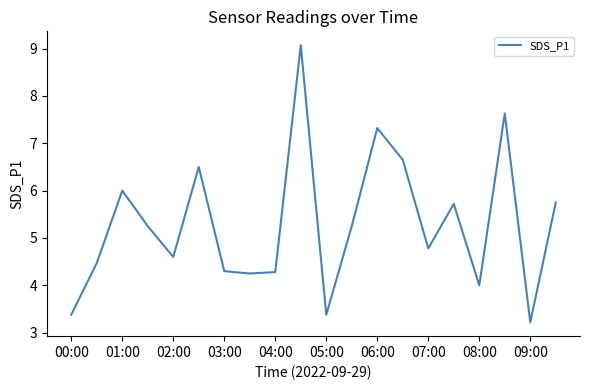

What is the minimum value shown in the chart?

3.2